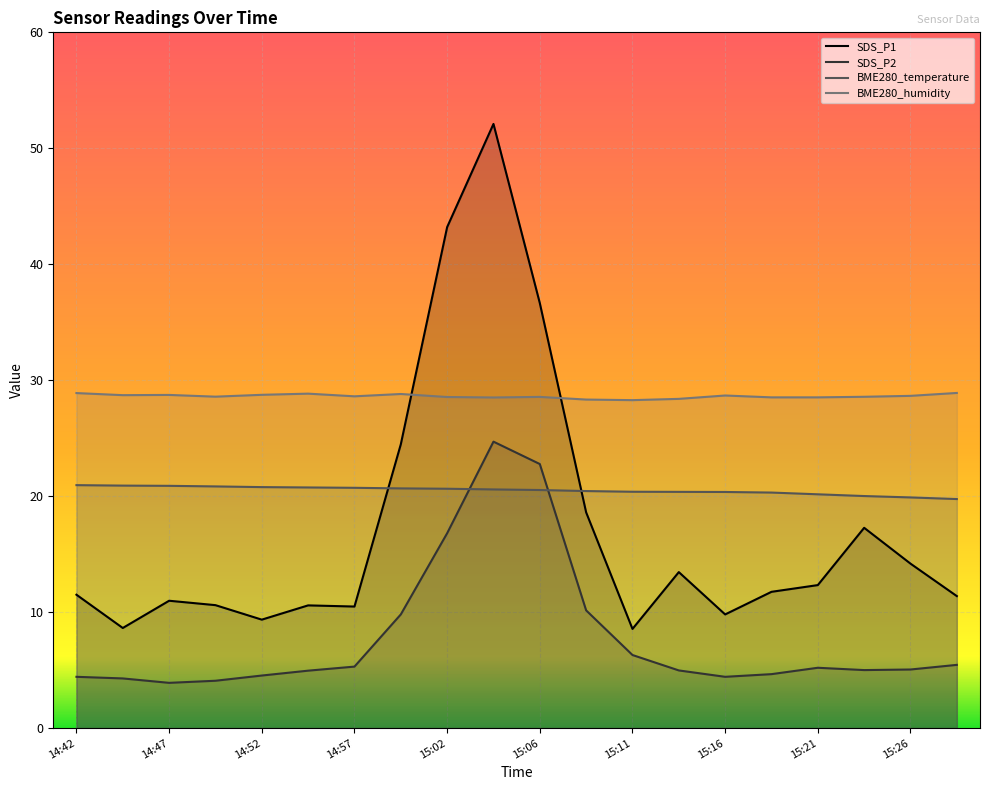

Between which two adjacent categories do SDS_P1 and BME280_humidity first intersect?

14:59 and 15:02